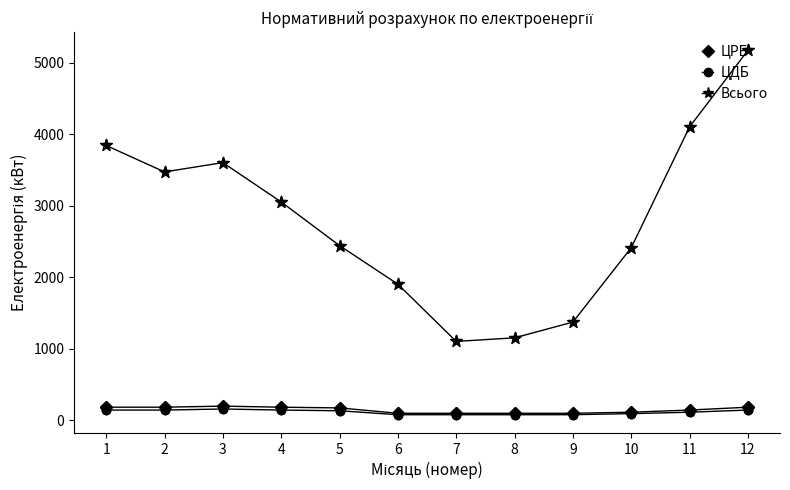

What is the difference between the highest and lowest values at 12?

5030